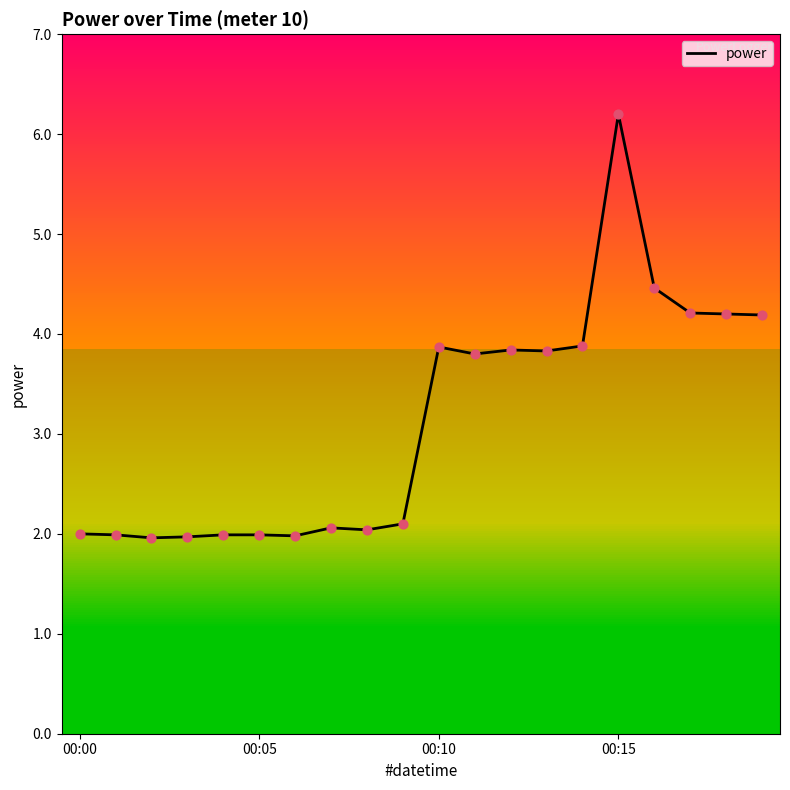

What is the greatest value displayed?

6.2